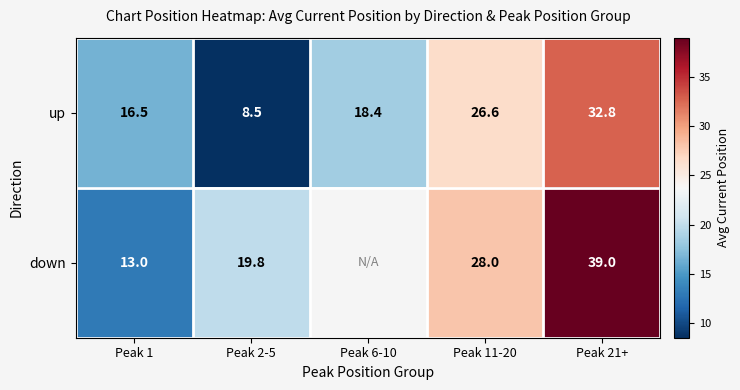

The up series shows 8.5 at Peak 2-5. True or false?

True